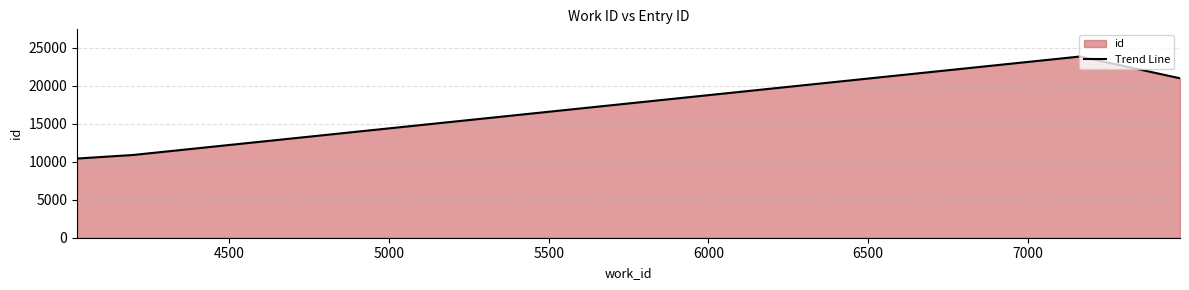

True or false: the data has more than 1 interior local peaks.

False